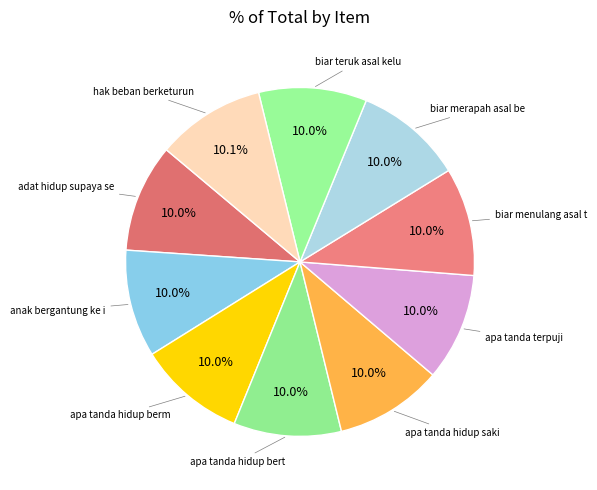

How many segments does this pie chart have?

10